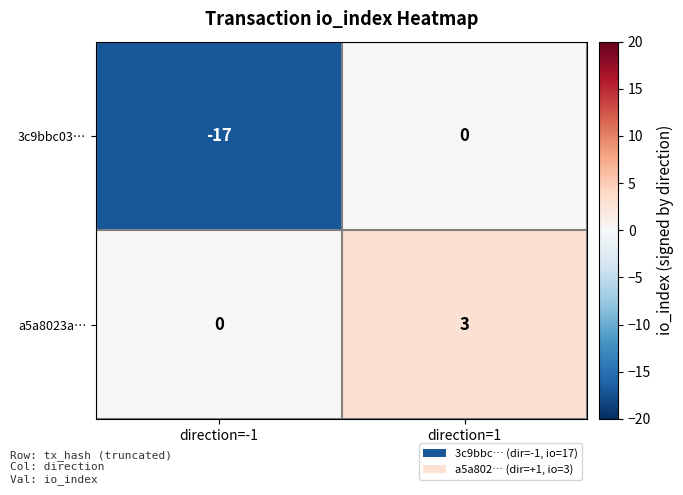

Which series has the largest range (max minus min)?

3c9bbc03…